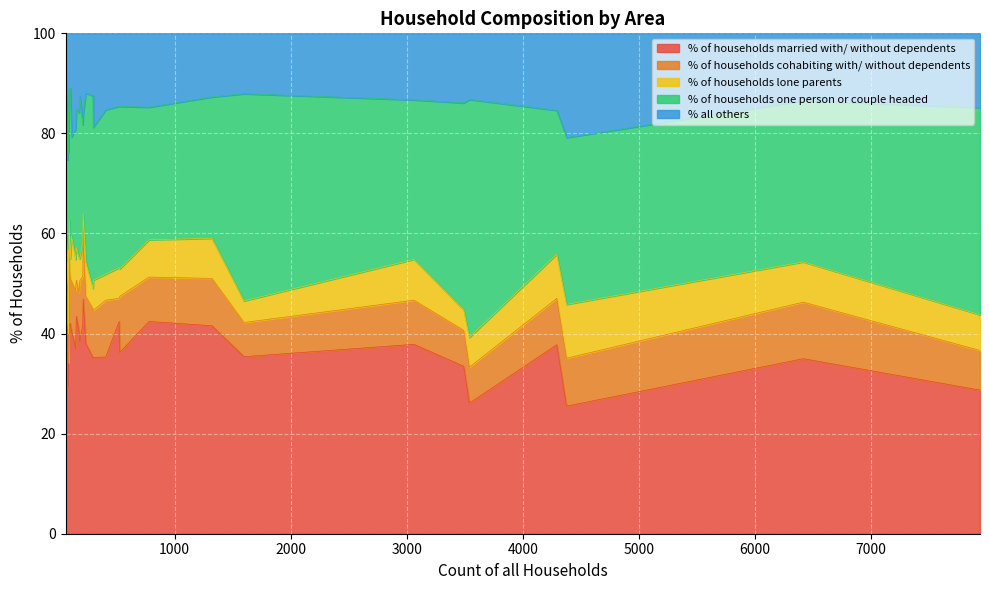

What is the minimum value for % of households married with/ without dependents?

25.5